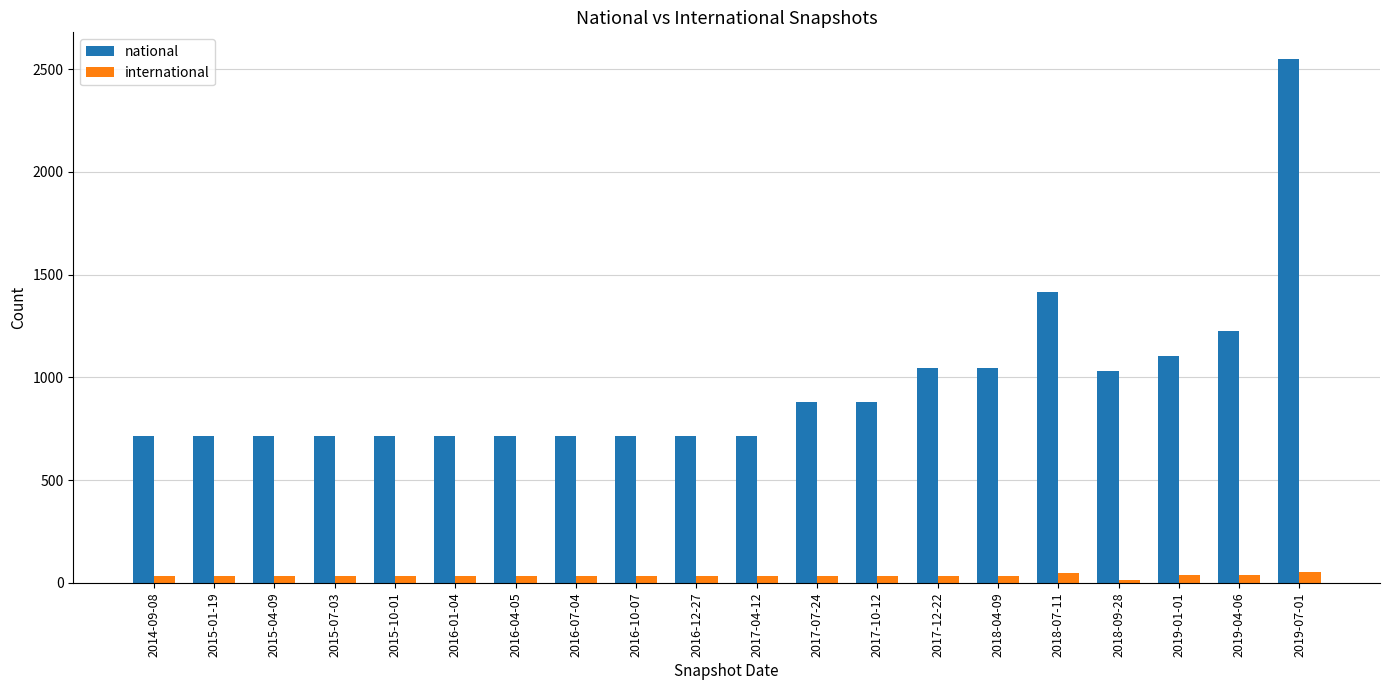

Rank the series by their average value, from lowest to highest.

international, national